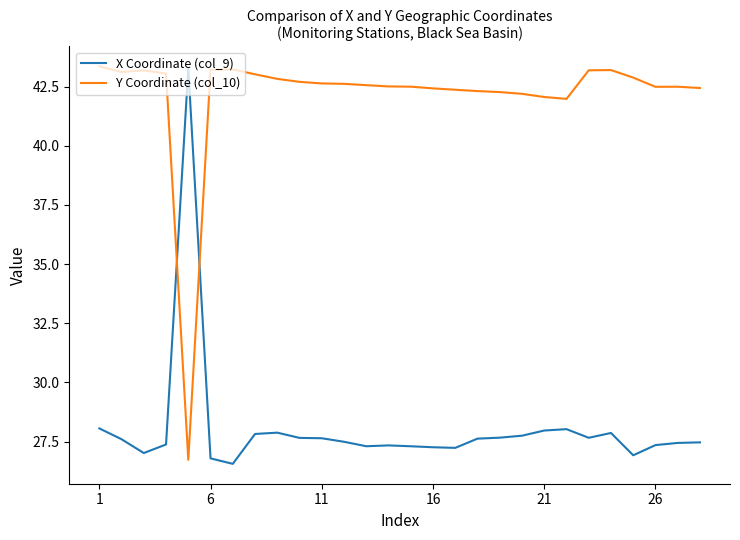

What is the greatest value displayed?

43.4